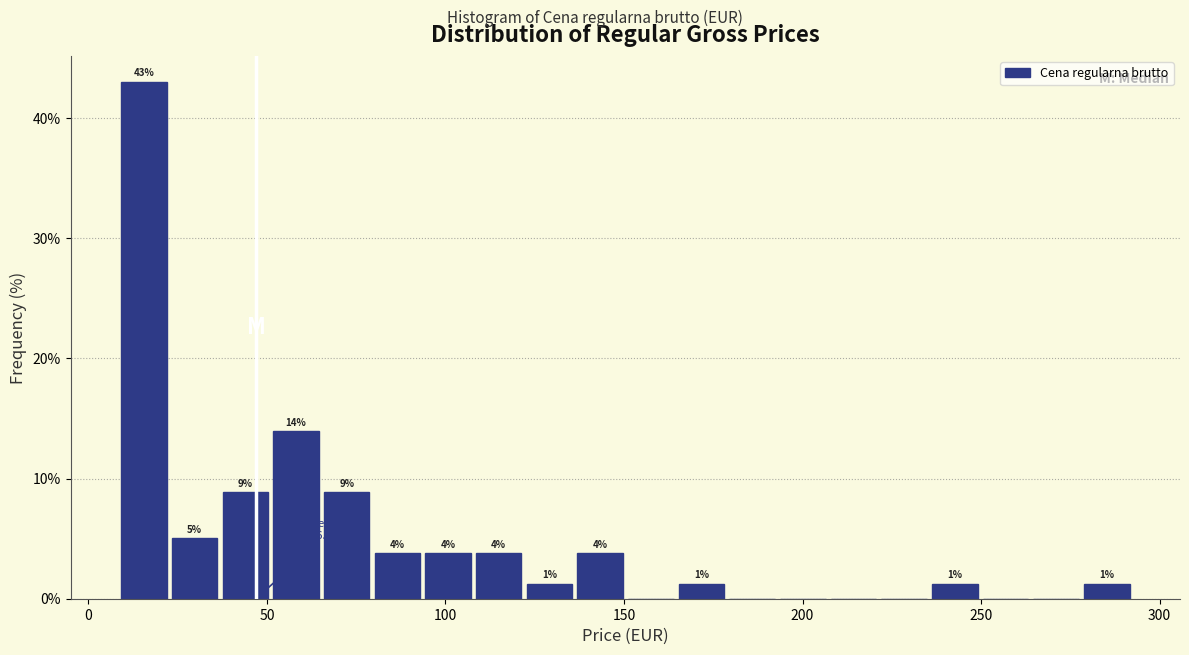

Read against the x-axis, roughly where is the centre of the tallest bar?

15